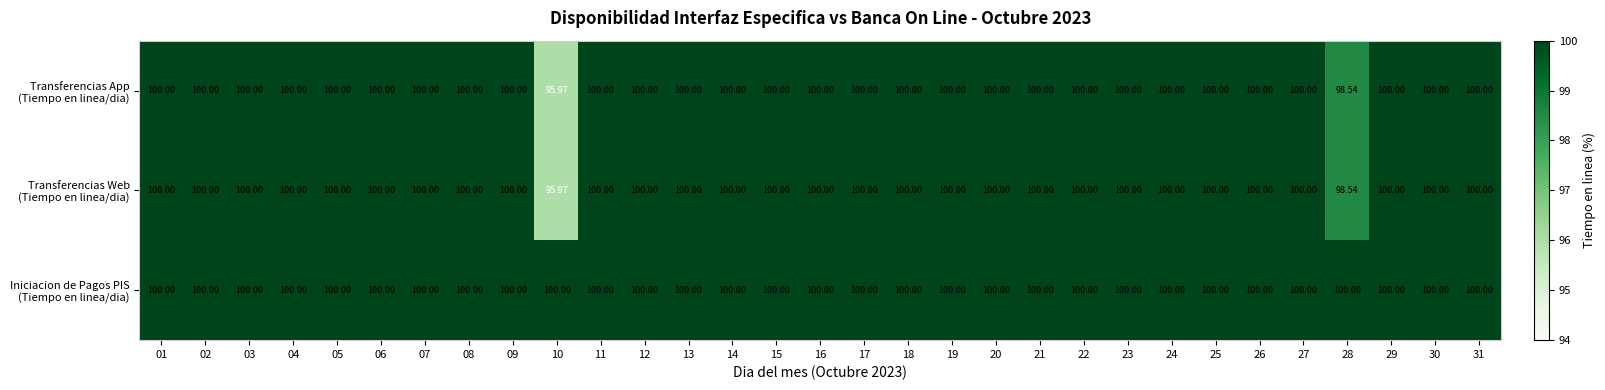

Rank the series by their maximum value, from highest to lowest.

Iniciacion de Pagos PIS (Tiempo en linea/dia), Transferencias Web (Tiempo en linea/dia), Transferencias App (Tiempo en linea/dia)